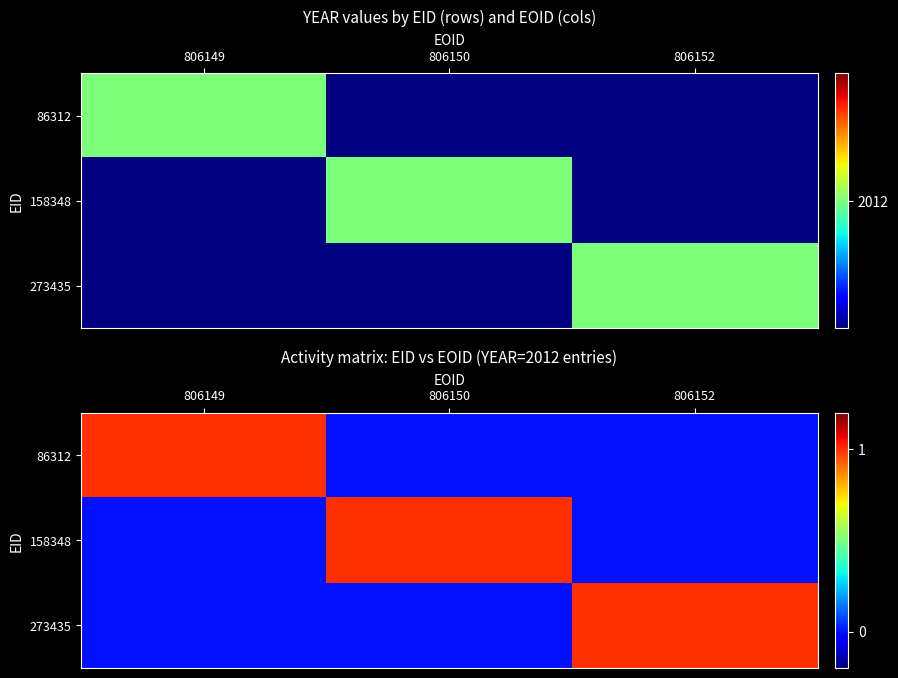

At which category is the sum across all series the highest?

806149